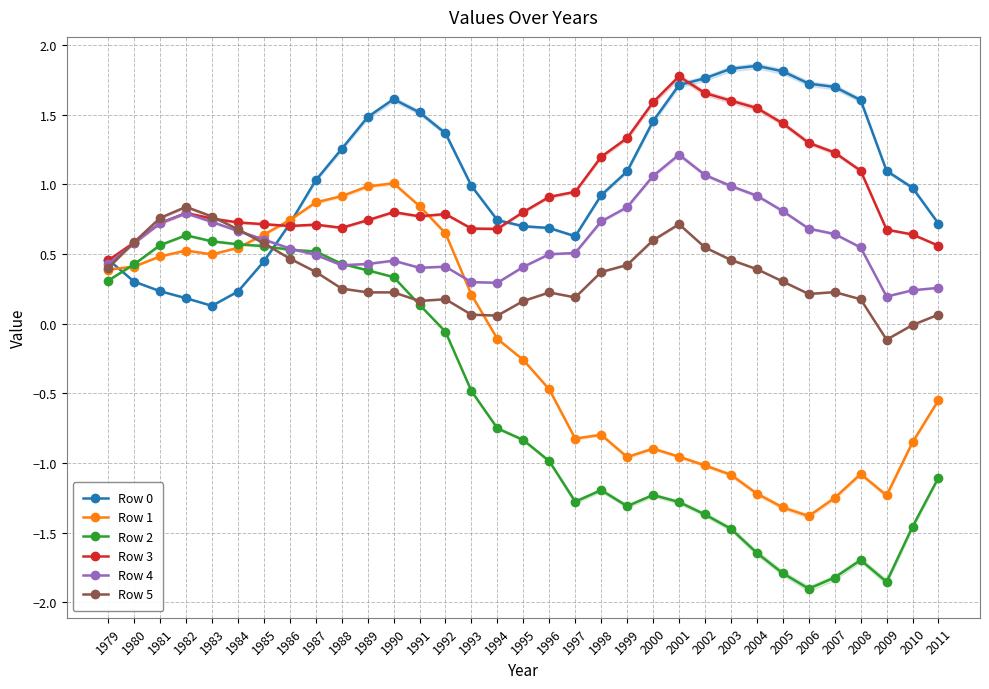

What is the difference between the Row 4 values at 1983 and 2009?

0.5